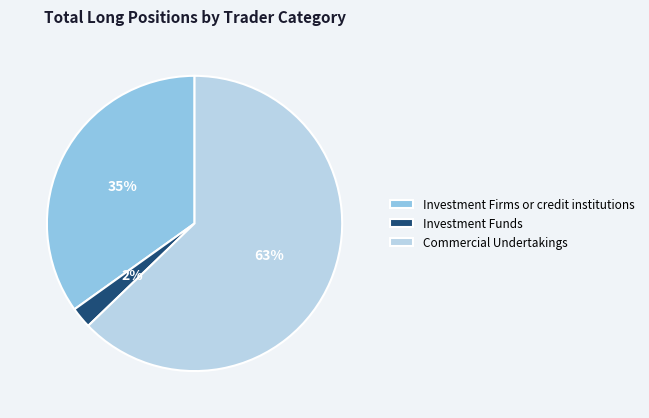

Which has a higher value, Investment Funds or Commercial Undertakings?

Commercial Undertakings